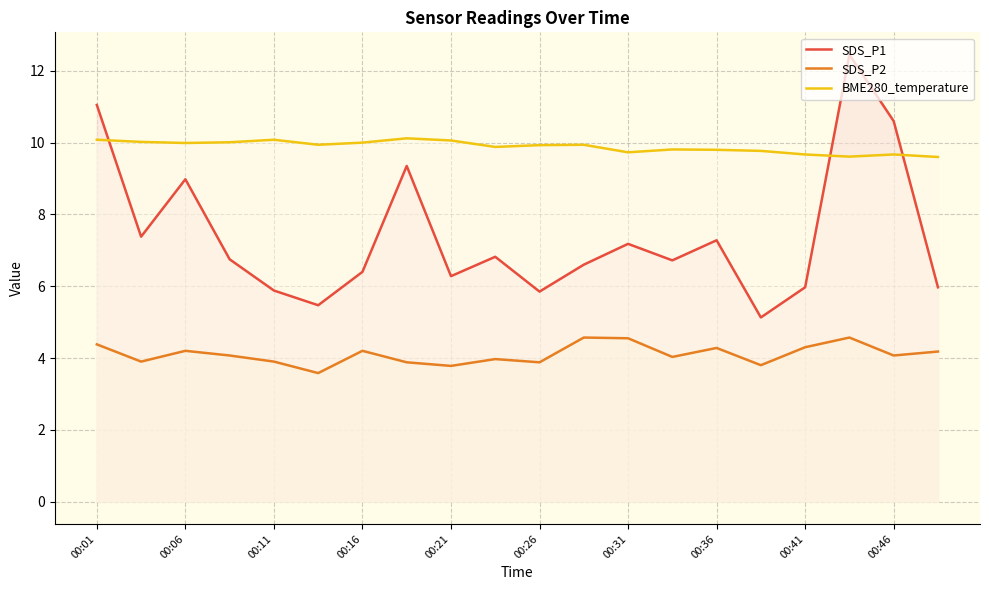

What is the difference between the highest and lowest values at 00:21?

6.3